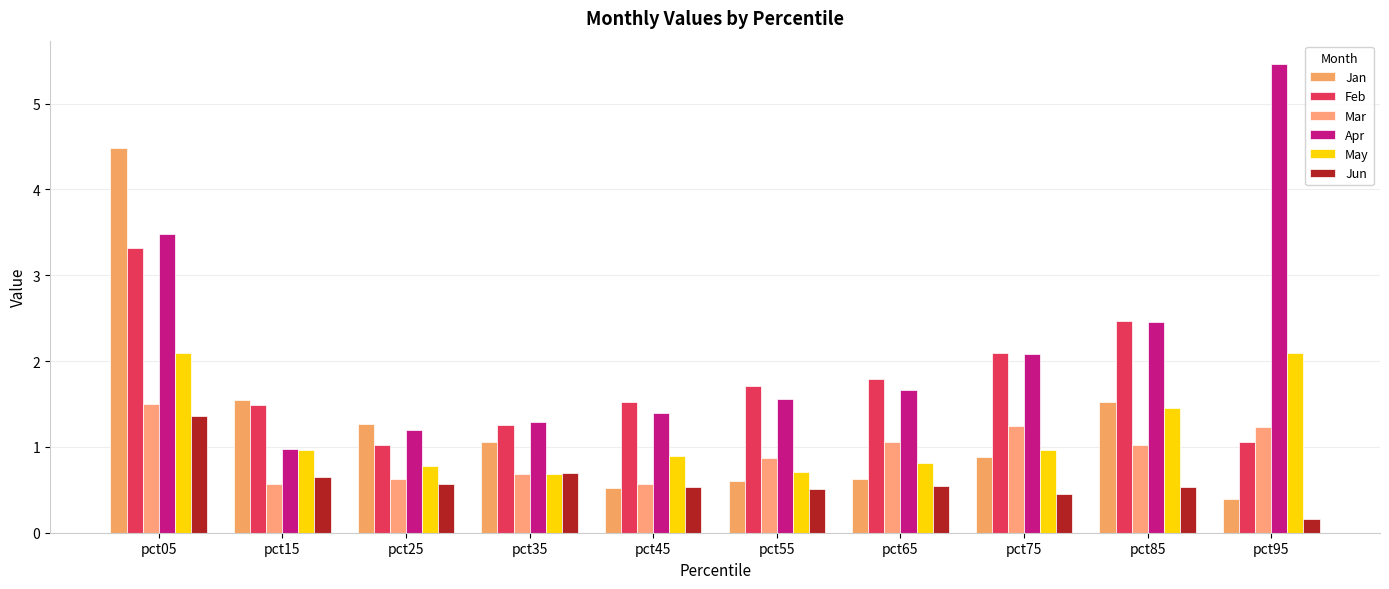

Which series has the largest range (max minus min)?

Apr